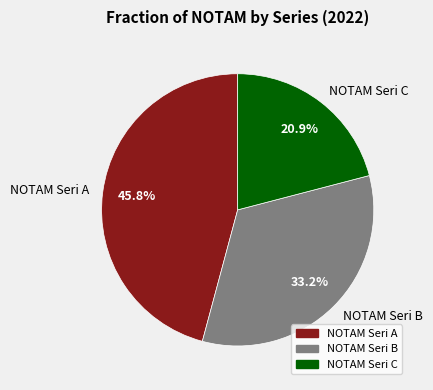

How many segments does this pie chart have?

3